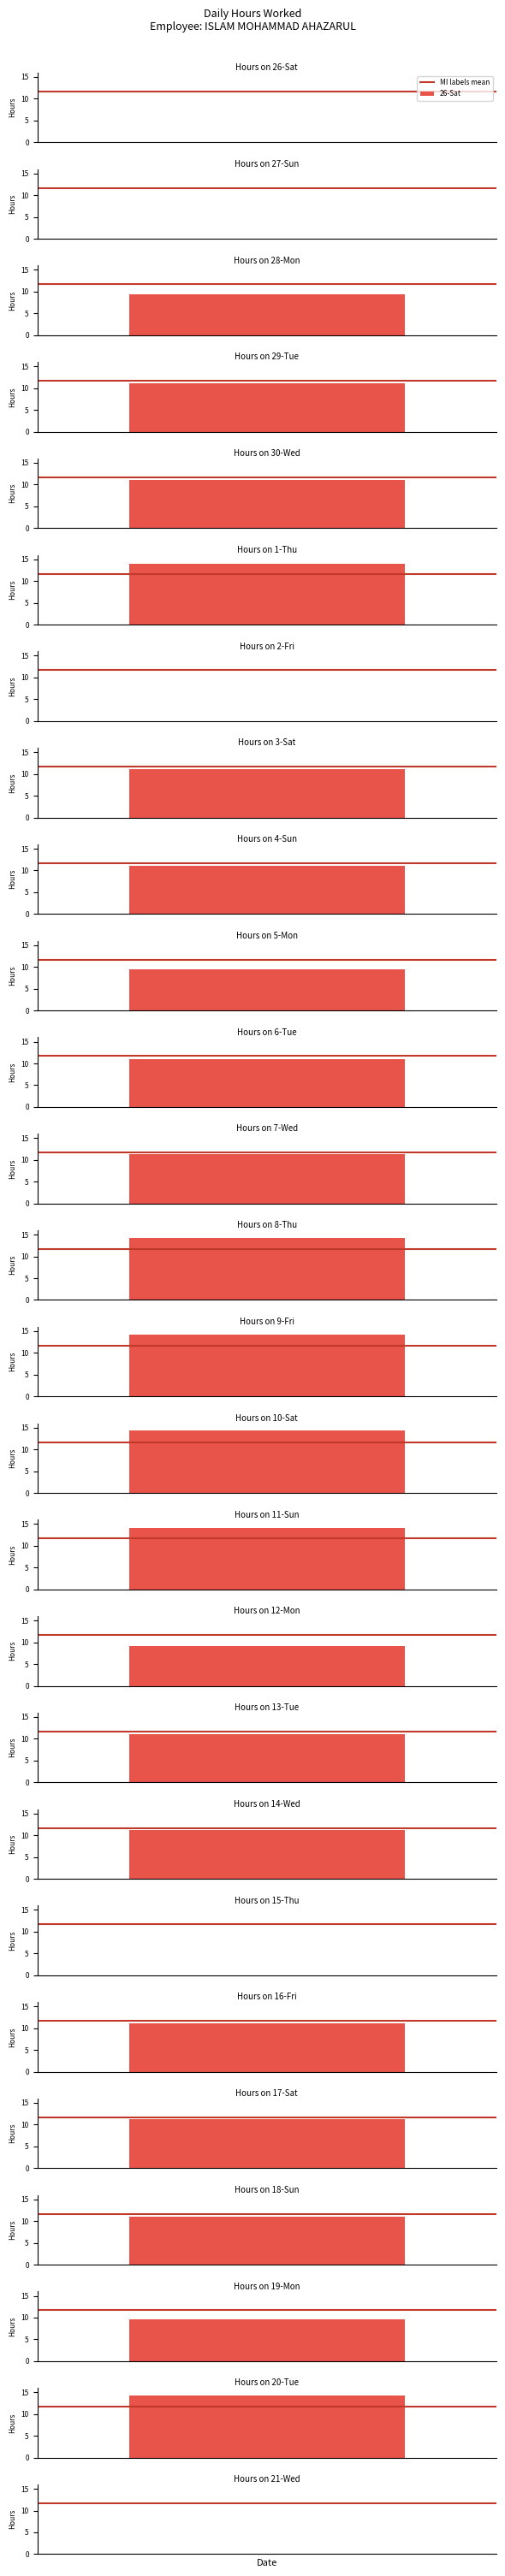

True or false: the data shows 19.6 at 29-Tue.

False